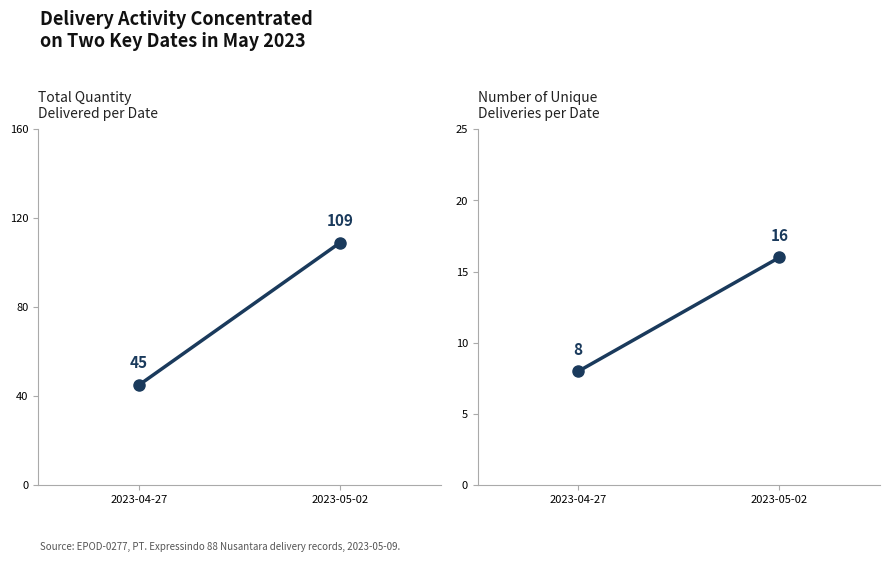

Between 2023-04-27 and 2023-05-02, which is larger?

2023-05-02